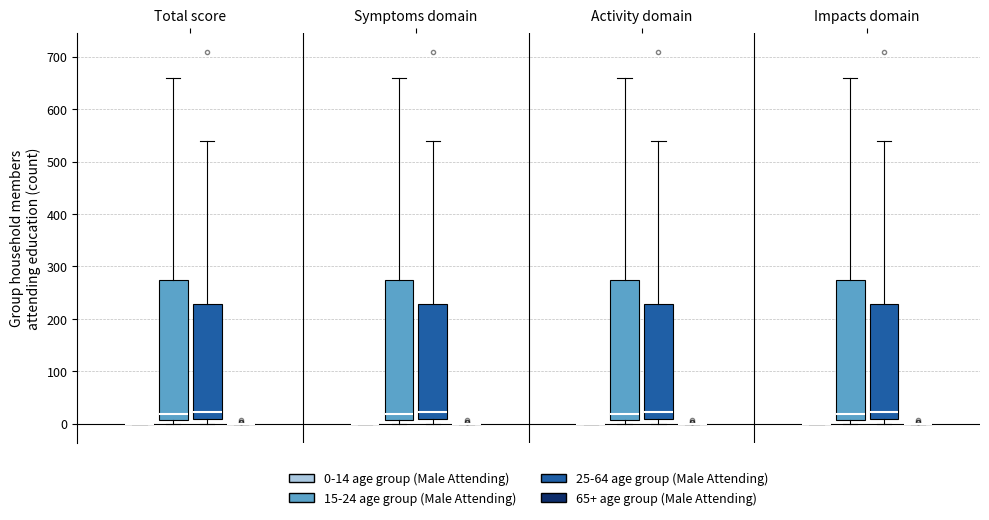

Reading left to right, read every box against the y-axis: the position of its median line, the range the box covers, and the ends of its whiskers. The values are not printed on the chart, so give them approximately, as read against the axis.

Total score (0-14 age group (Male Attending)): box collapsed to a line at 0, whiskers 0 to 0
Total score (15-24 age group (Male Attending)): median 20, box 10 to 280, whiskers 0 to 660
Total score (25-64 age group (Male Attending)): median 20, box 10 to 230, whiskers 0 to 540
Total score (65+ age group (Male Attending)): box collapsed to a line at 0, whiskers 0 to 0
Symptoms domain (0-14 age group (Male Attending)): box collapsed to a line at 0, whiskers 0 to 0
Symptoms domain (15-24 age group (Male Attending)): median 20, box 10 to 280, whiskers 0 to 660
Symptoms domain (25-64 age group (Male Attending)): median 20, box 10 to 230, whiskers 0 to 540
Symptoms domain (65+ age group (Male Attending)): box collapsed to a line at 0, whiskers 0 to 0
Activity domain (0-14 age group (Male Attending)): box collapsed to a line at 0, whiskers 0 to 0
Activity domain (15-24 age group (Male Attending)): median 20, box 10 to 280, whiskers 0 to 660
Activity domain (25-64 age group (Male Attending)): median 20, box 10 to 230, whiskers 0 to 540
Activity domain (65+ age group (Male Attending)): box collapsed to a line at 0, whiskers 0 to 0
Impacts domain (0-14 age group (Male Attending)): box collapsed to a line at 0, whiskers 0 to 0
Impacts domain (15-24 age group (Male Attending)): median 20, box 10 to 280, whiskers 0 to 660
Impacts domain (25-64 age group (Male Attending)): median 20, box 10 to 230, whiskers 0 to 540
Impacts domain (65+ age group (Male Attending)): box collapsed to a line at 0, whiskers 0 to 0